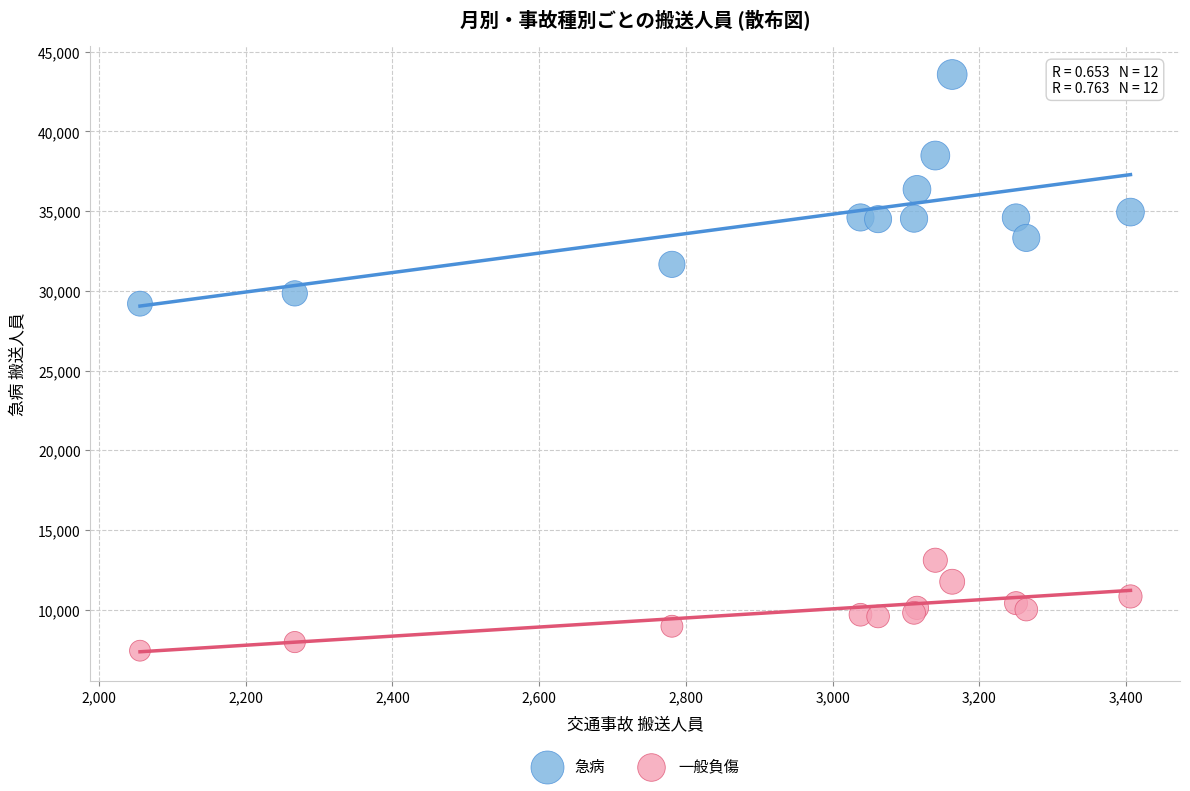

Which series contains the lowest Y value?

一般負傷